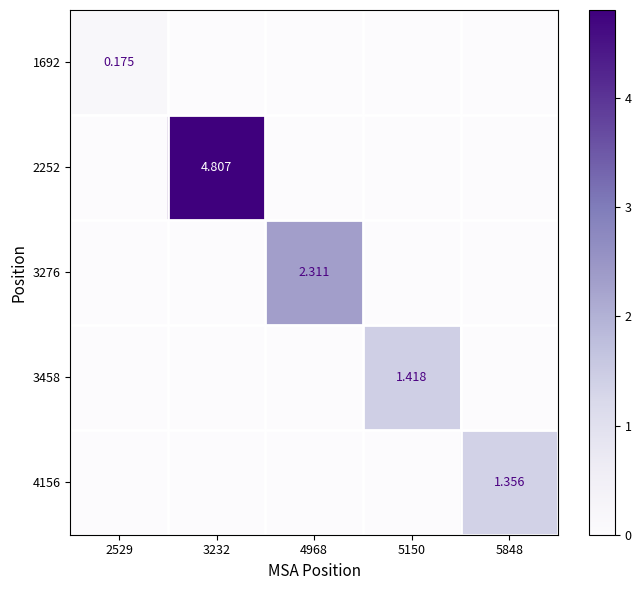

Count the number of categories in the chart.

5